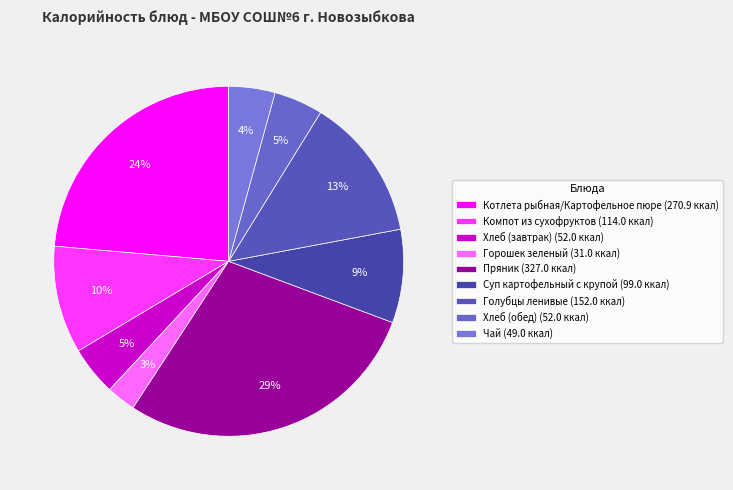

Which slice is the smallest?

Горошек зеленый